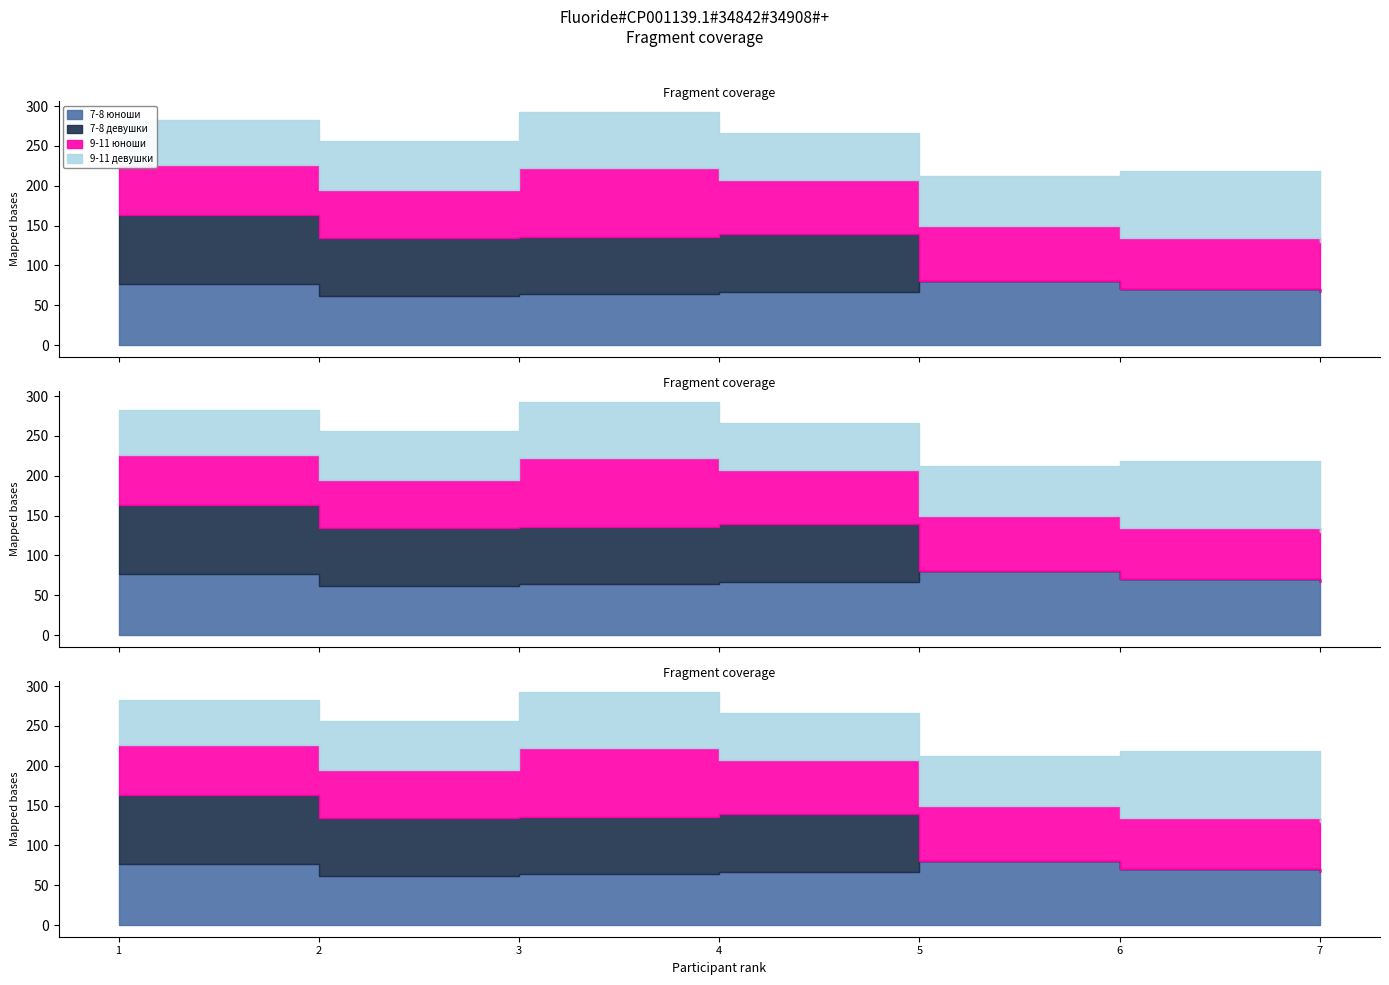

How many categories are shown in the chart?

7